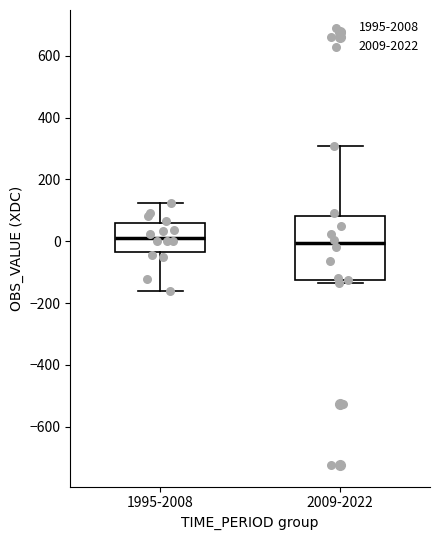

Reading left to right, transcribe this box plot: for each box, give where its median line is, the range the box spans, and where its two whiskers end, as read against the y-axis. The values are not printed on the chart, so give them approximately, as read against the axis.

1995-2008: median 20, box -40 to 60, whiskers -160 to 120
2009-2022: median 0, box -120 to 80, whiskers -140 to 300